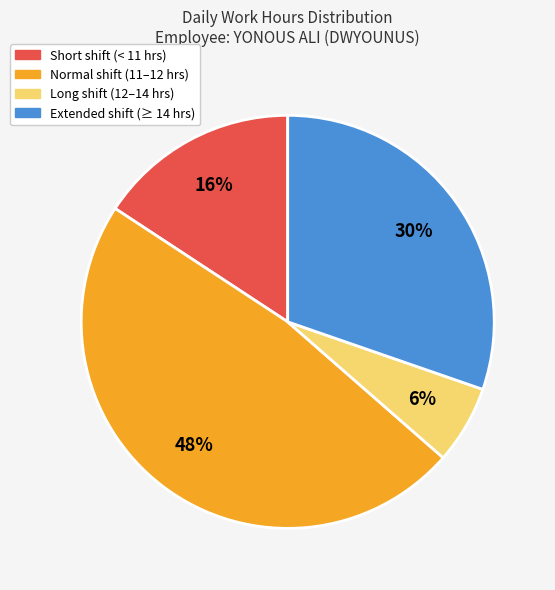

Is the sum of Extended shift (≥ 14 hrs) and Long shift (12–14 hrs) greater than half?

No